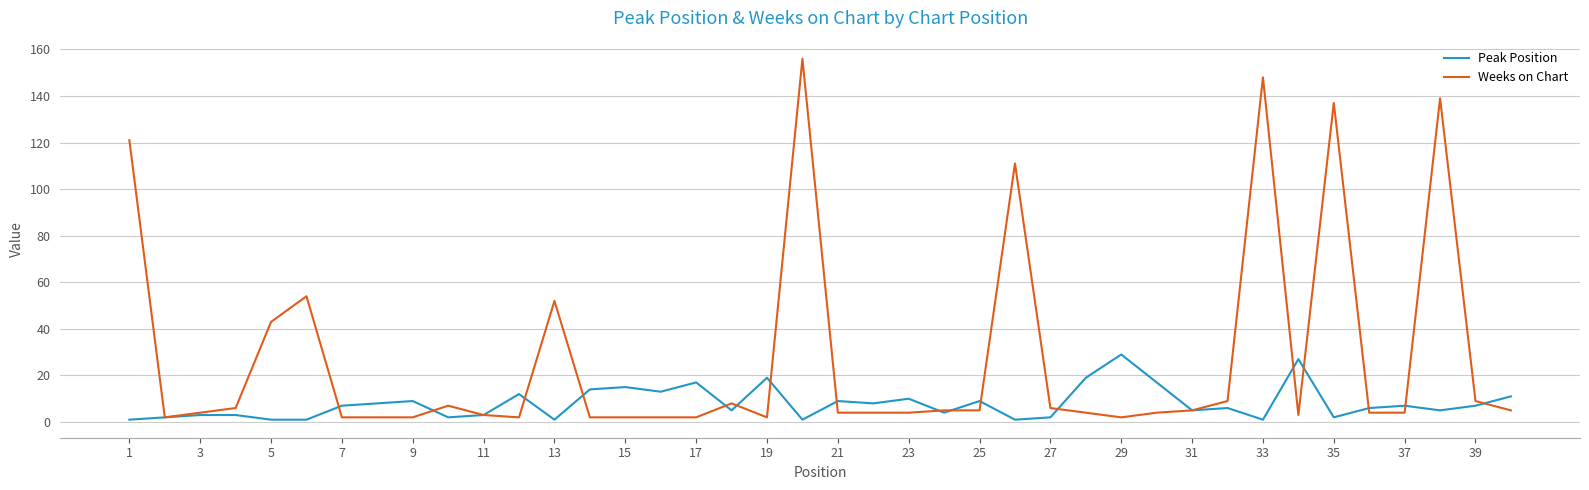

True or false: Weeks on Chart and Peak Position intersect in this chart.

True